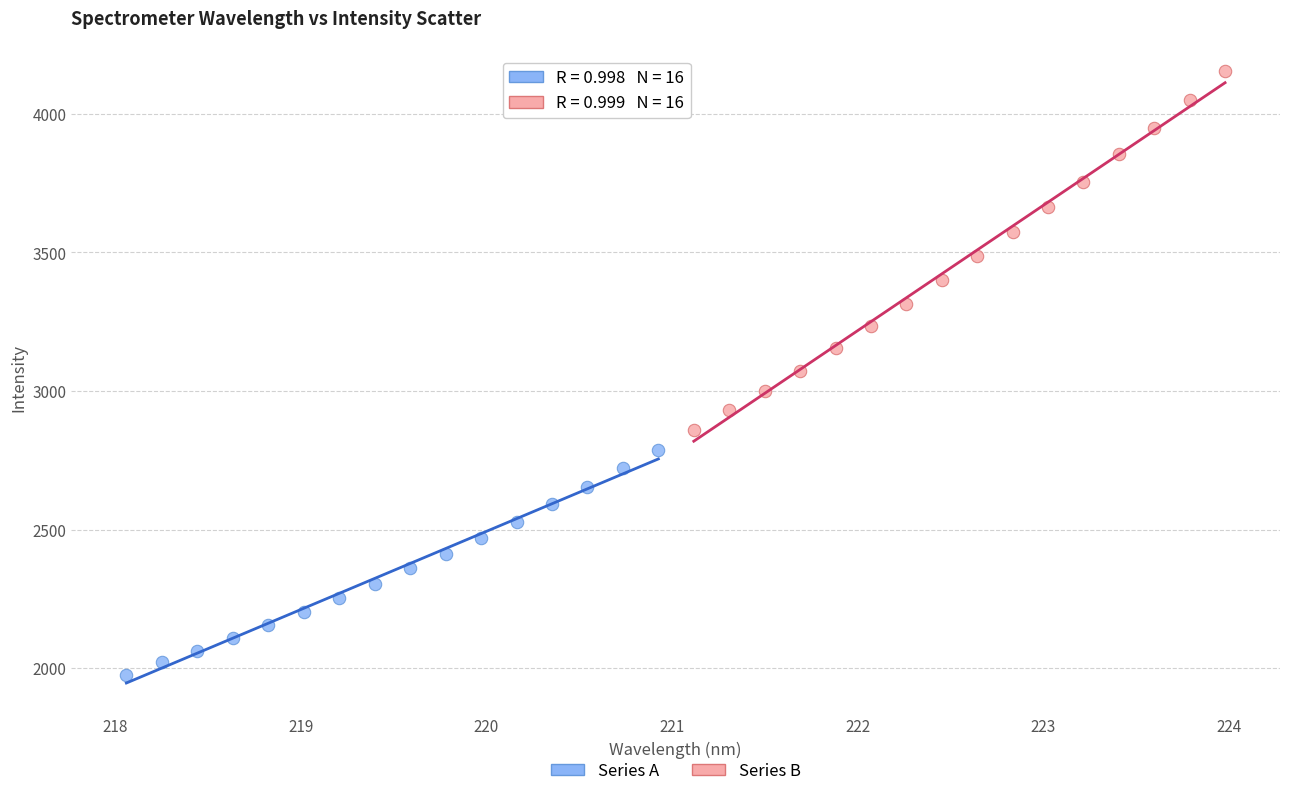

Which series has the widest spread of Y values?

Series B